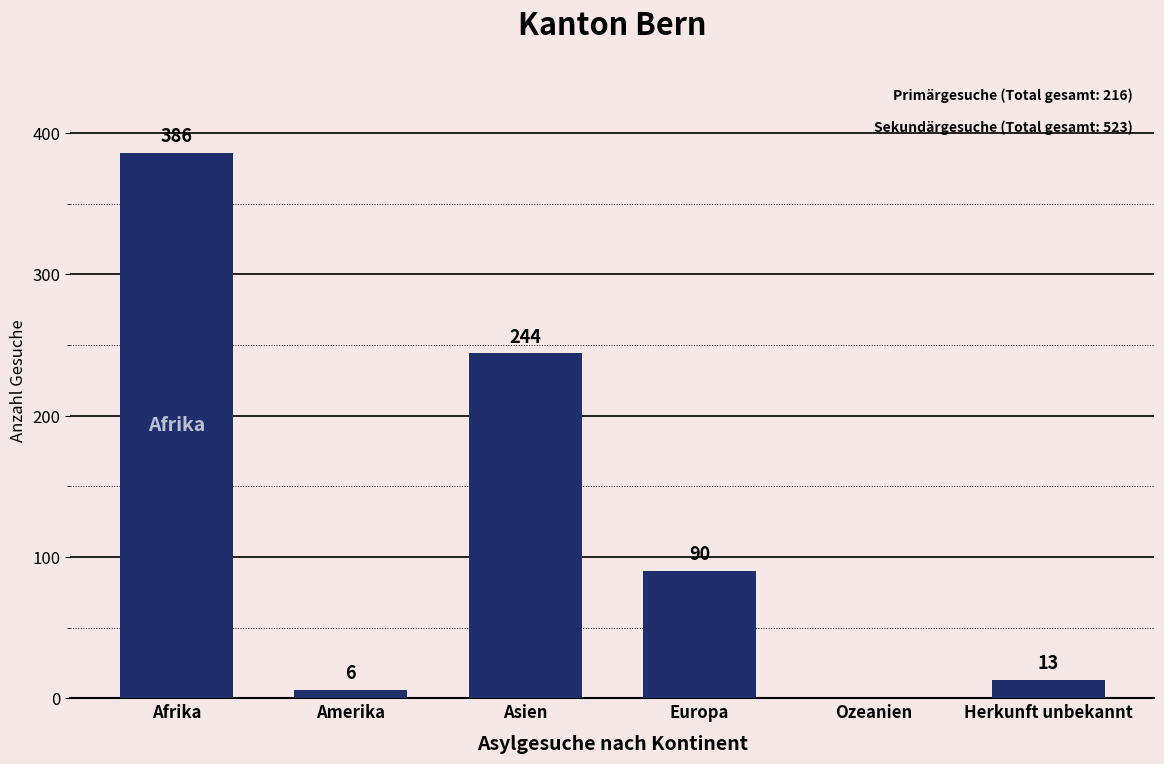

Reading right to left, list all the values displayed in this chart.

Herkunft unbekannt=13	Ozeanien=0	Europa=90	Asien=244	Amerika=6	Afrika=386